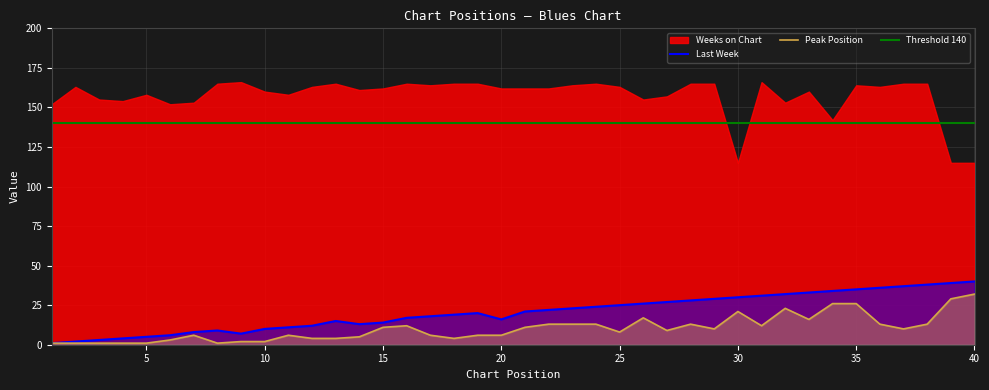

At which category does Last Week reach its first local valley?

9